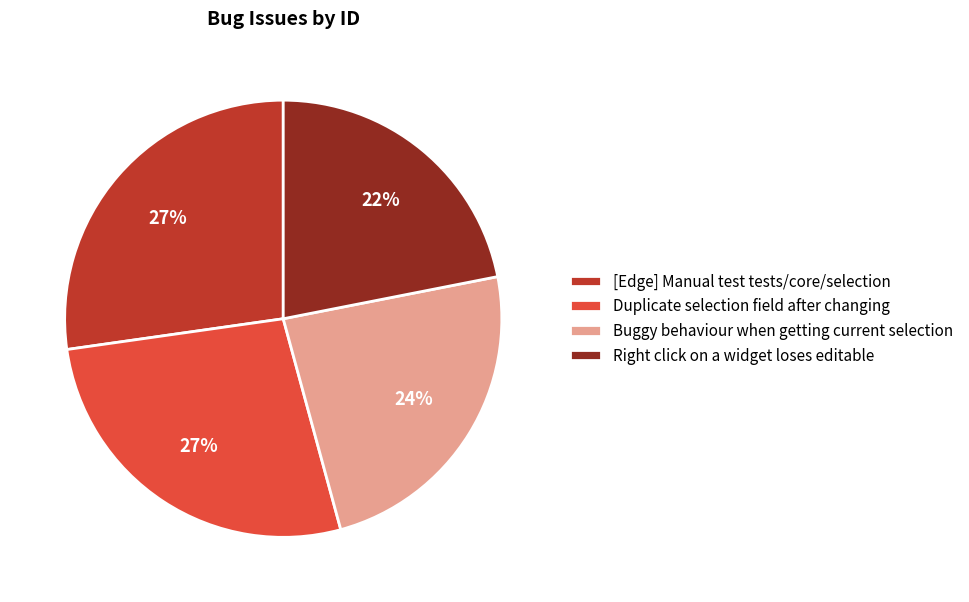

True or false: Duplicate selection field after changing accounts for 27% of the total.

True